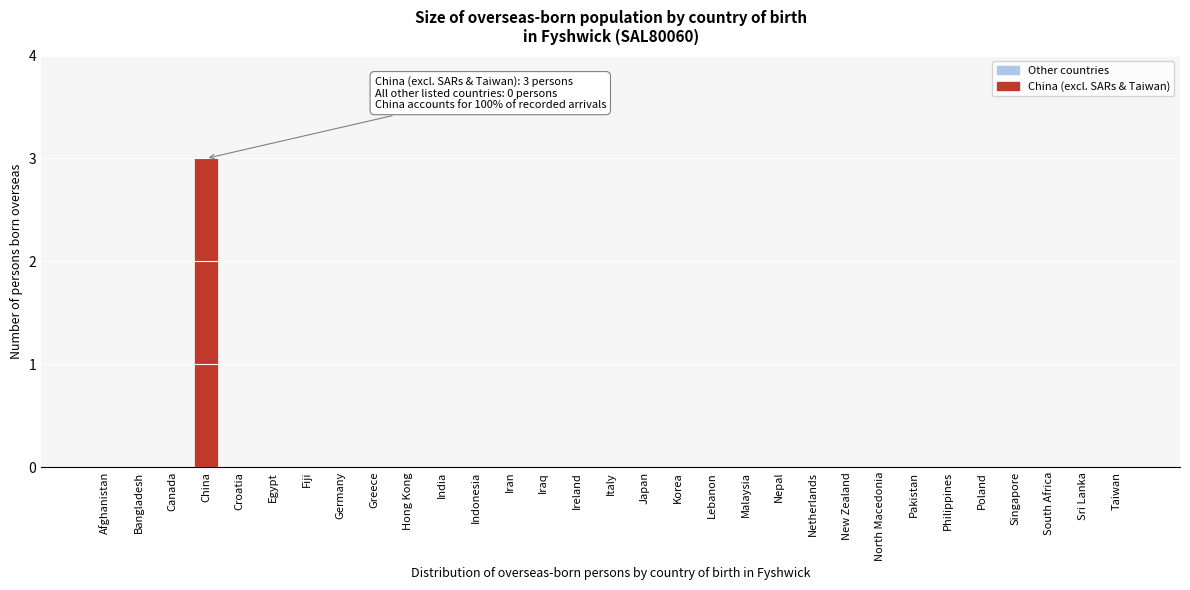

Is it true that the value at Bangladesh is 2?

False